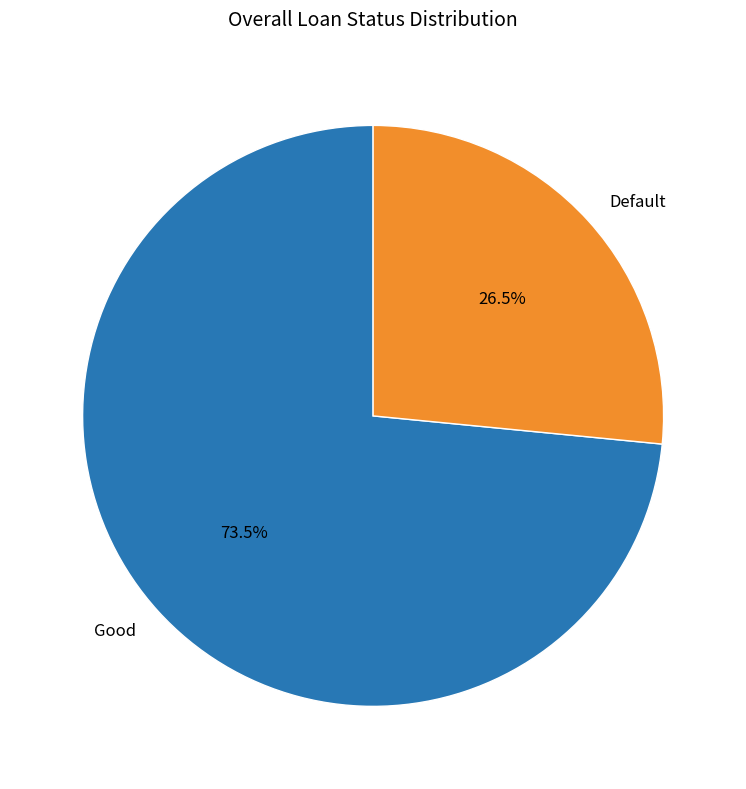

To the nearest percent, what is the difference between the Default and Good slice percentages?

47%